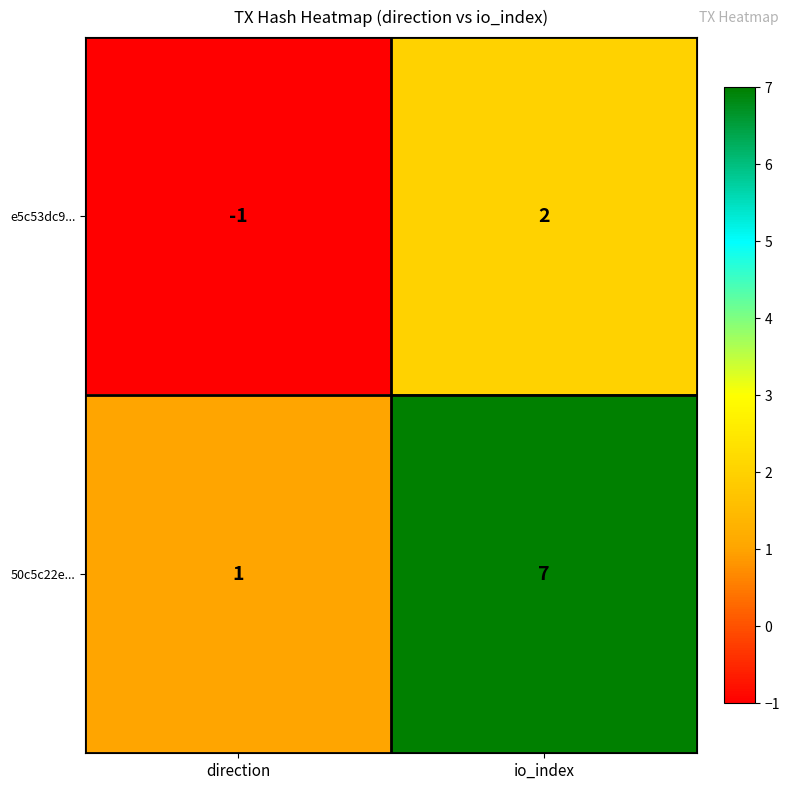

Which label corresponds to the largest value in the chart?

io_index